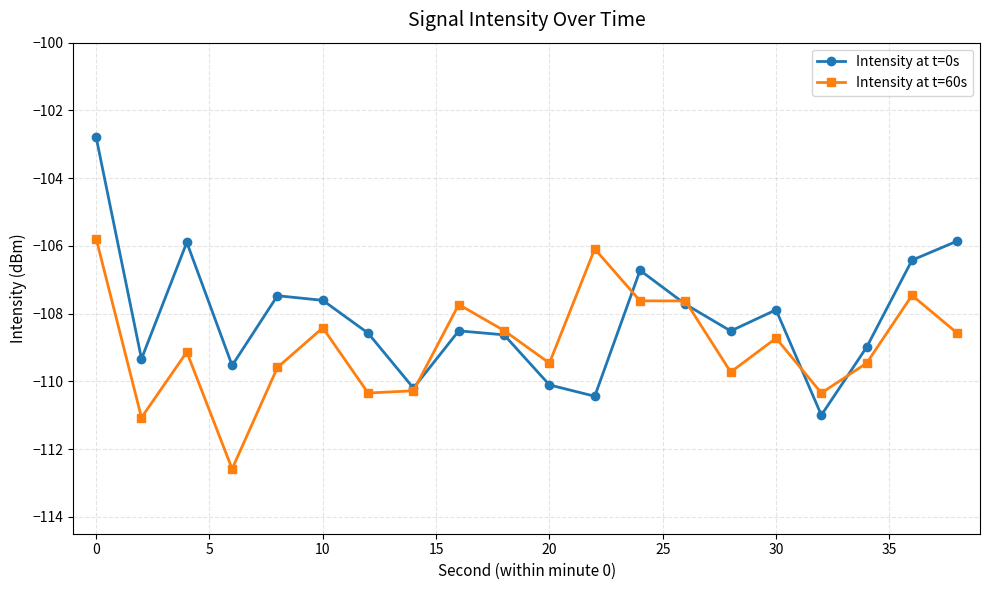

List the series in order of their overall mean, highest first.

Intensity at t=0s, Intensity at t=60s